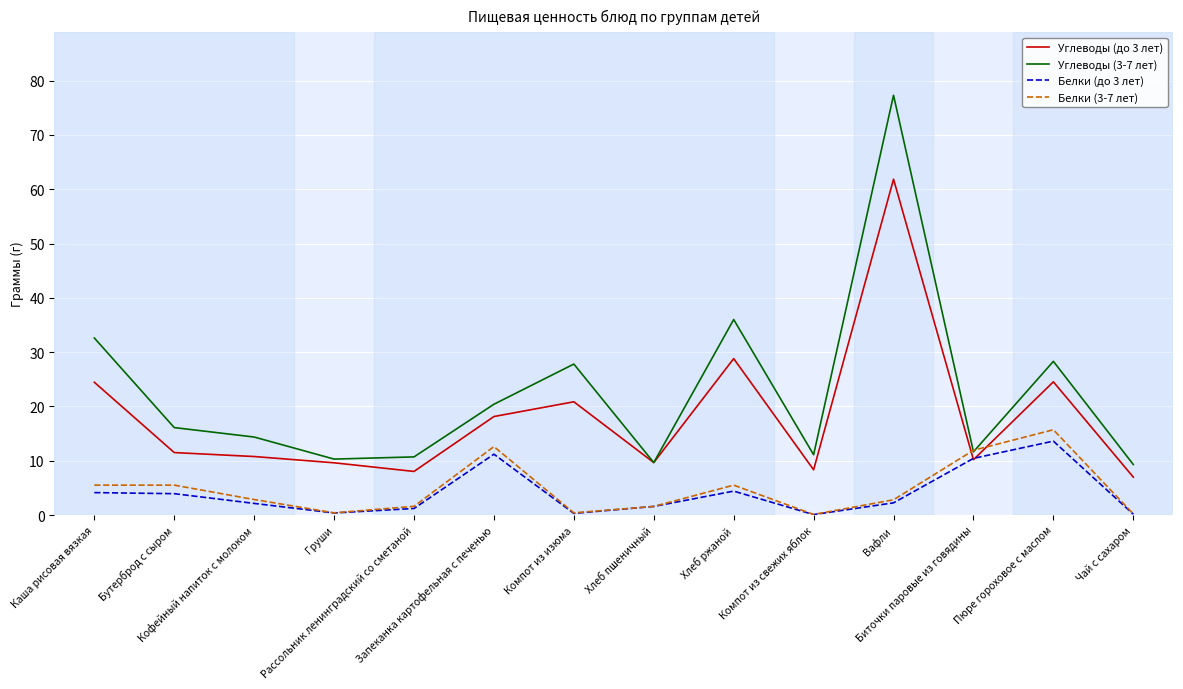

Where does the Белки (до 3 лет) series first go above 2?

Каша рисовая вязкая